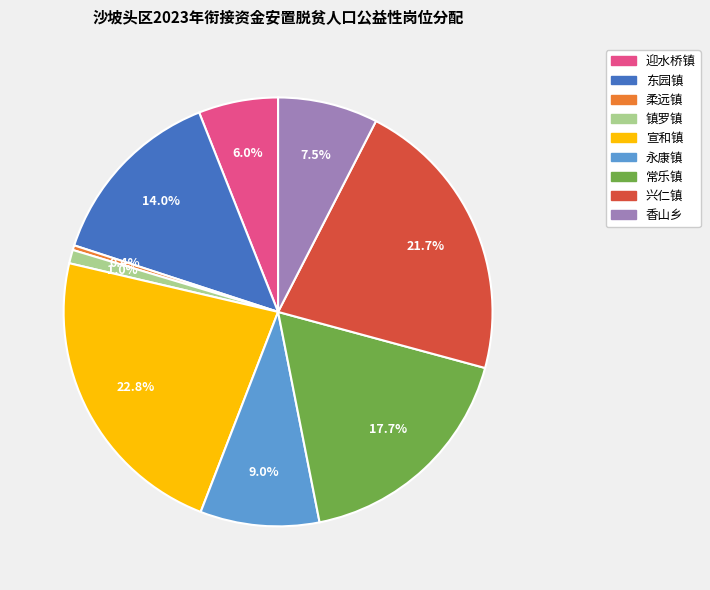

Is there a majority slice in this chart?

No